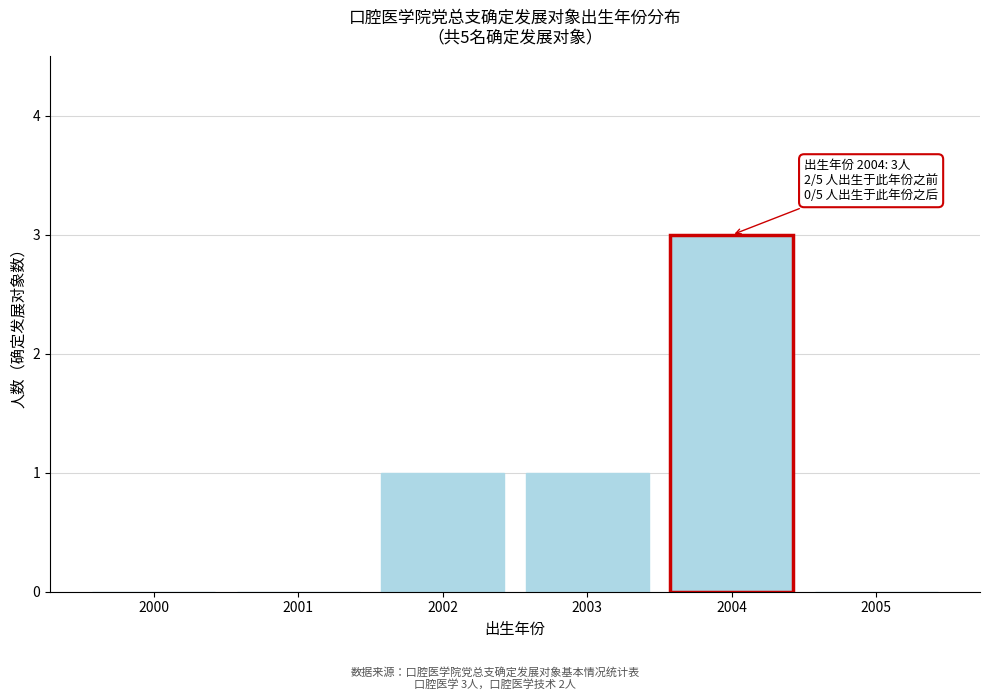

Reading left to right, list all the values displayed in this chart.

2000=0	2001=0	2002=1	2003=1	2004=3	2005=0